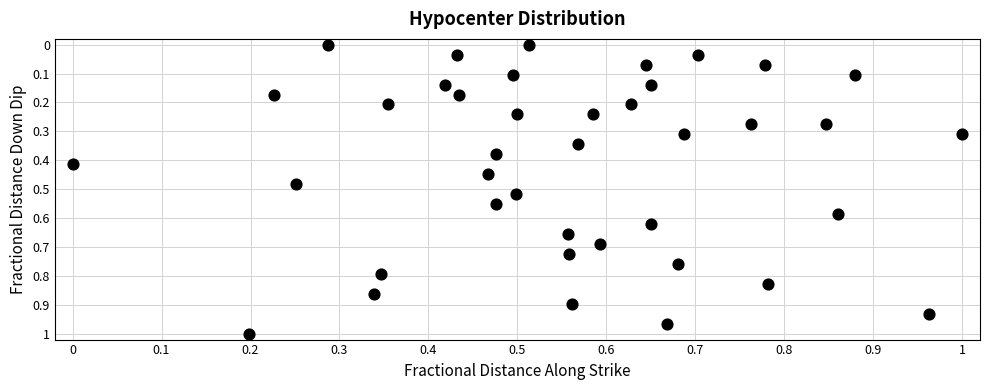

How many points are shown in the scatter plot?

40